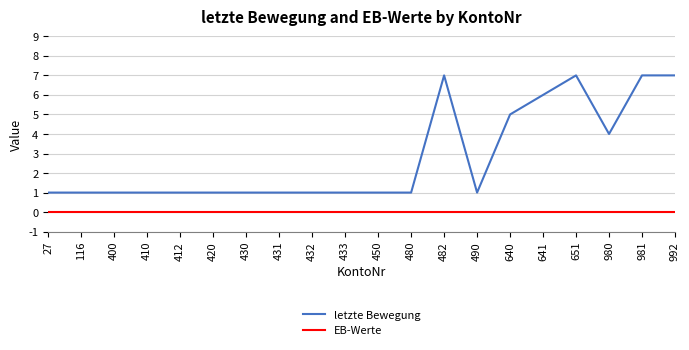

Rank the series at 430 from highest to lowest value.

letzte Bewegung, EB-Werte